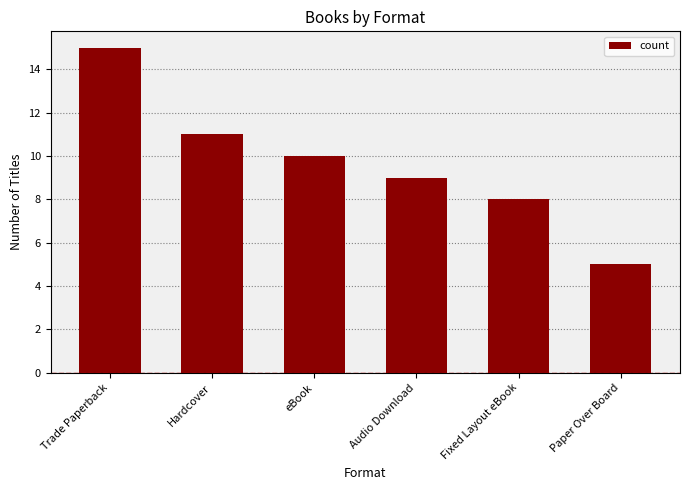

What is the label of the 6th bar from the right?

Trade Paperback